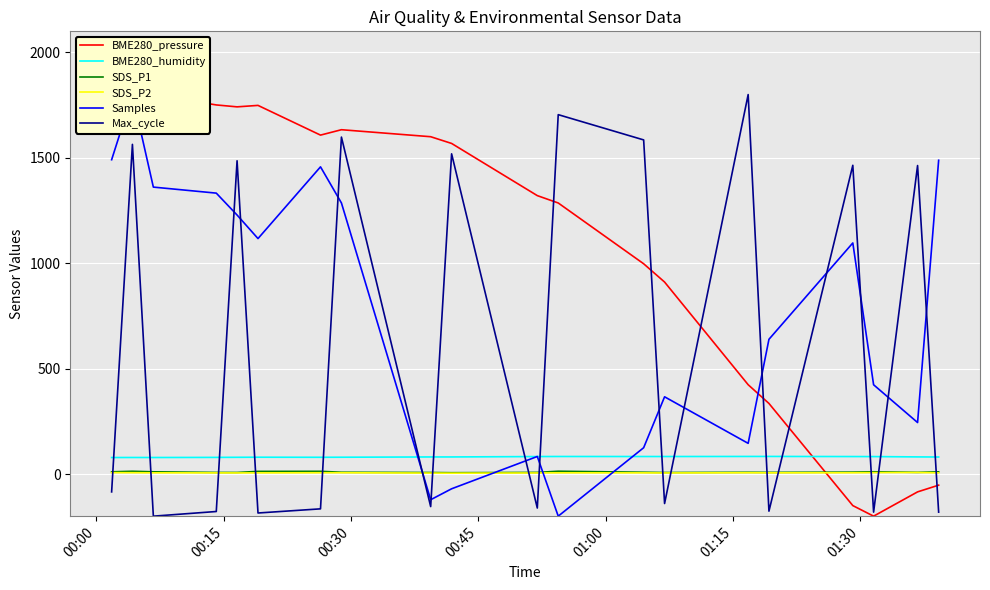

True or false: BME280_humidity and SDS_P1 cross at least once.

False